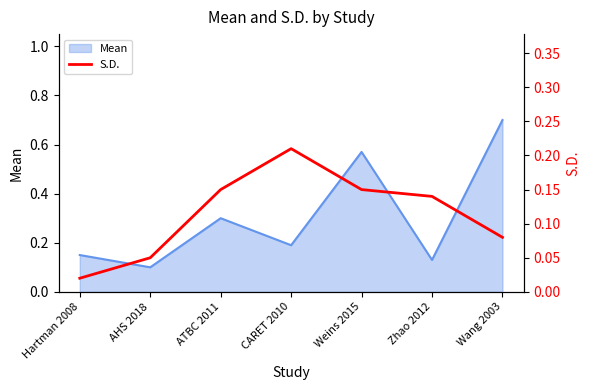

Is it true that Mean equals 1.1 at Wang 2003?

False